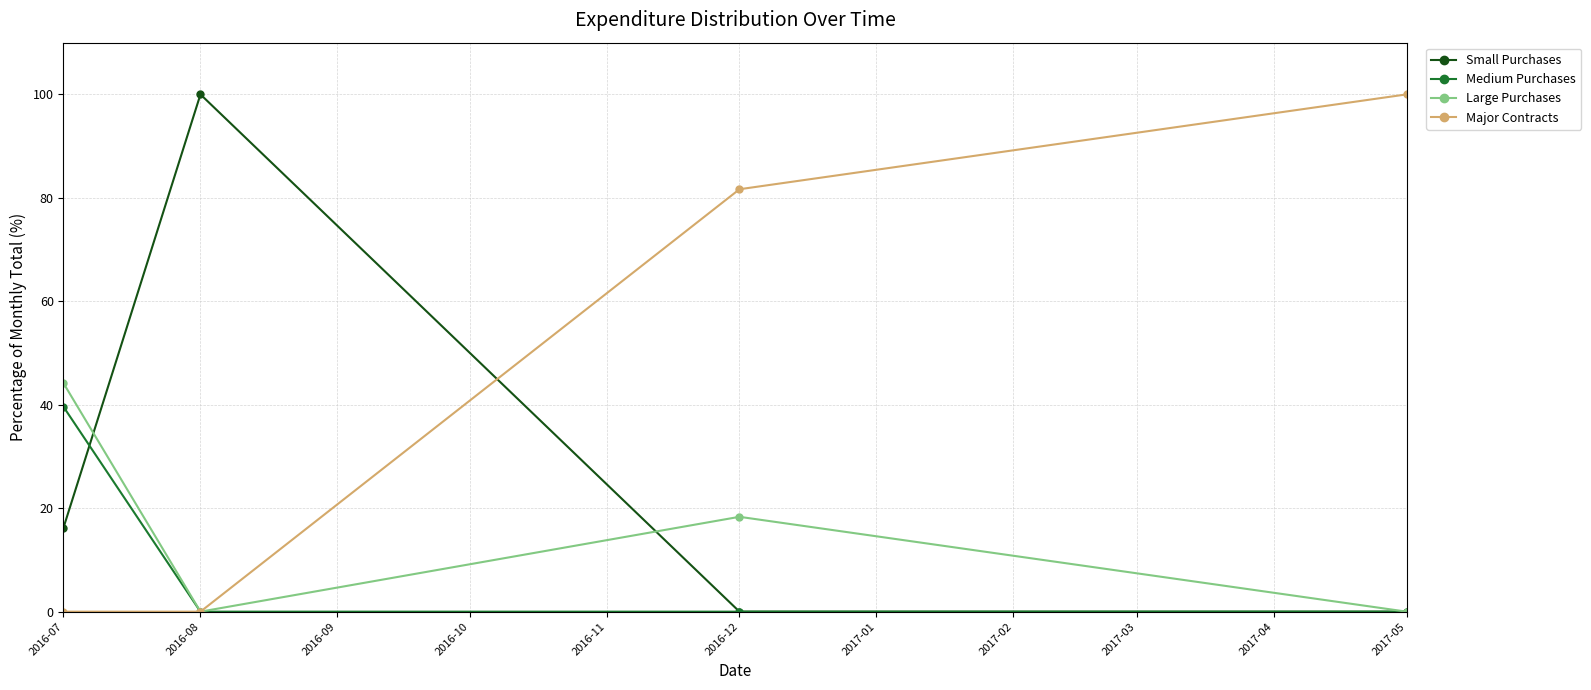

What is the average value of the Medium Purchases series?

9.9